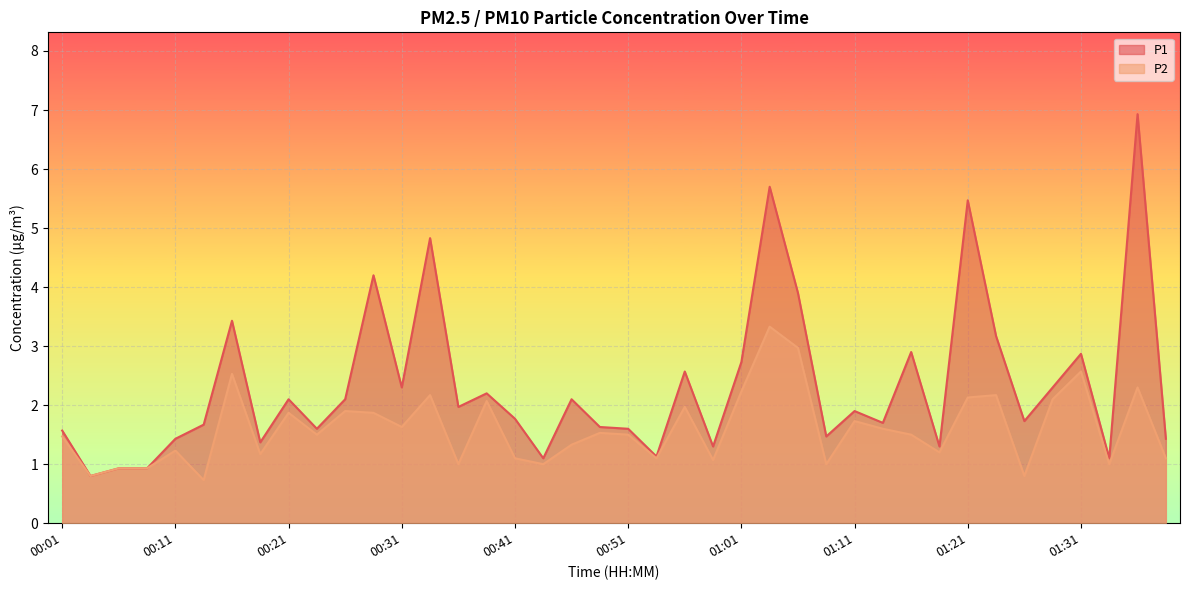

How many data points does each series have?

40